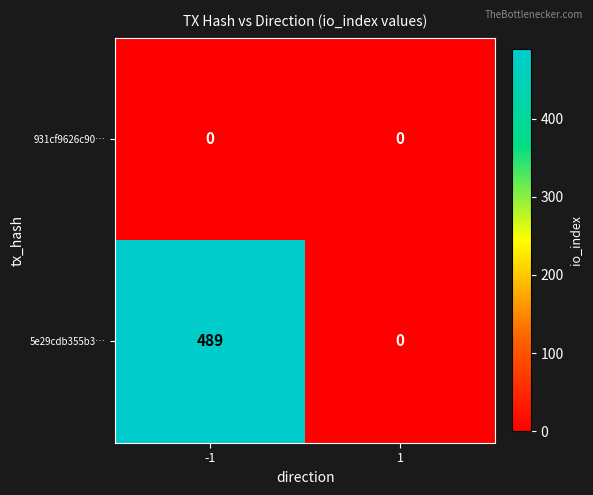

What is the maximum value shown in the chart?

489